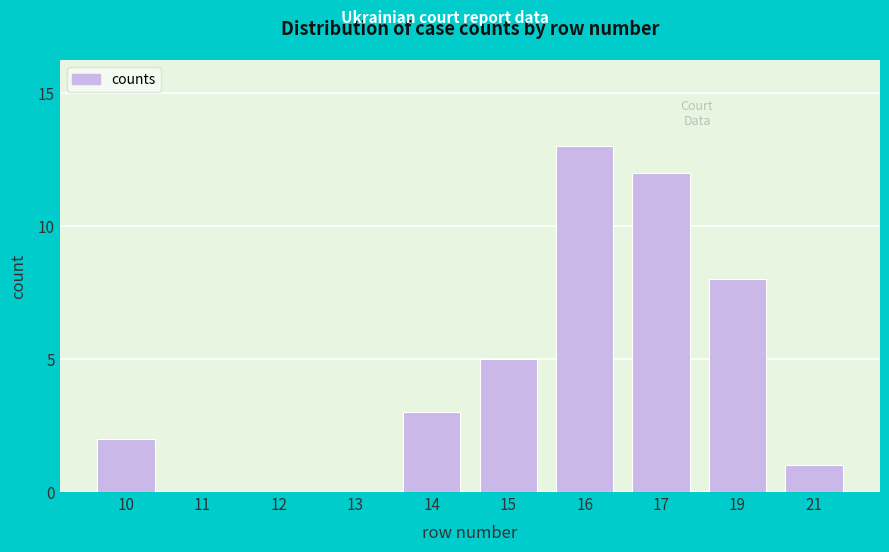

Reading left to right, extract all data points from this chart.

10=2	11=0	12=0	13=0	14=3	15=5	16=13	17=12	19=8	21=1